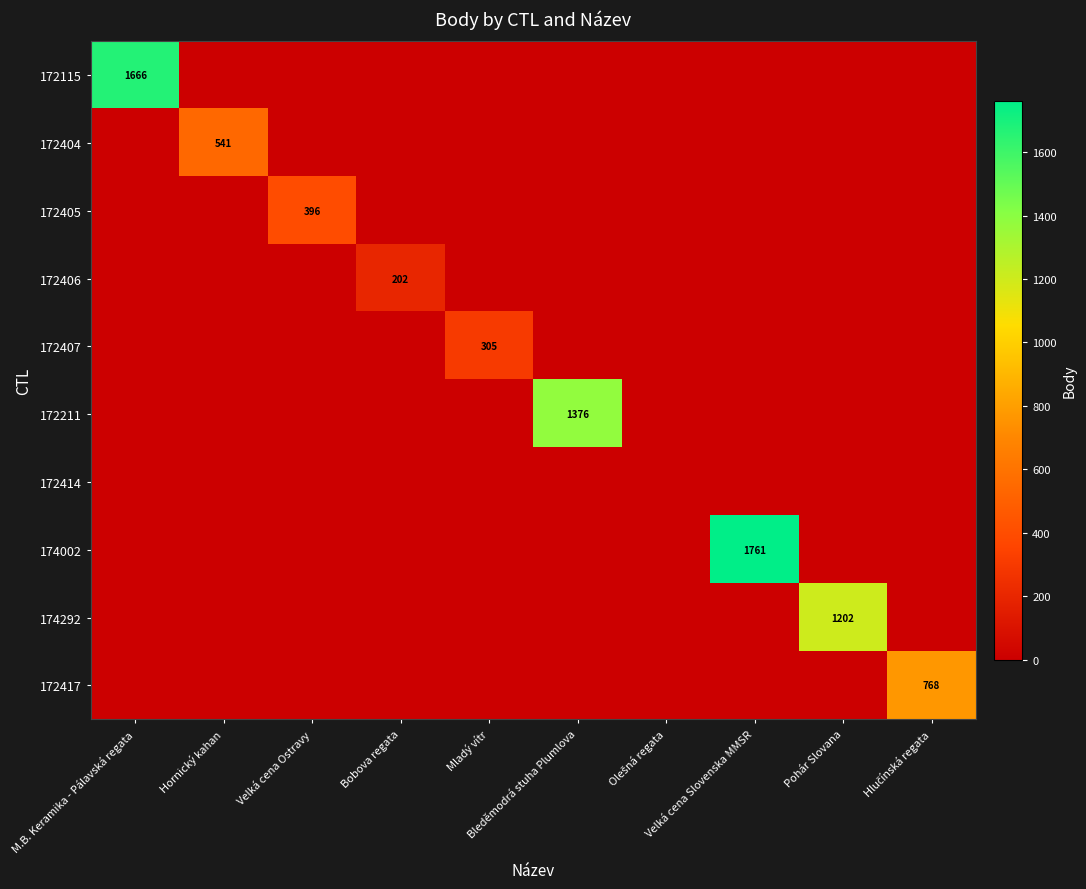

Which series has the widest spread of values?

174002